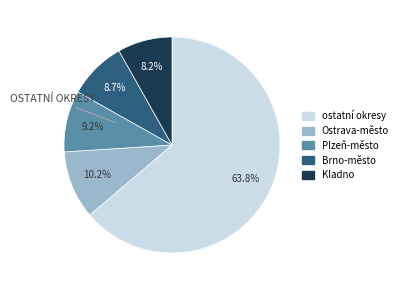

Does any single category account for the majority?

Yes